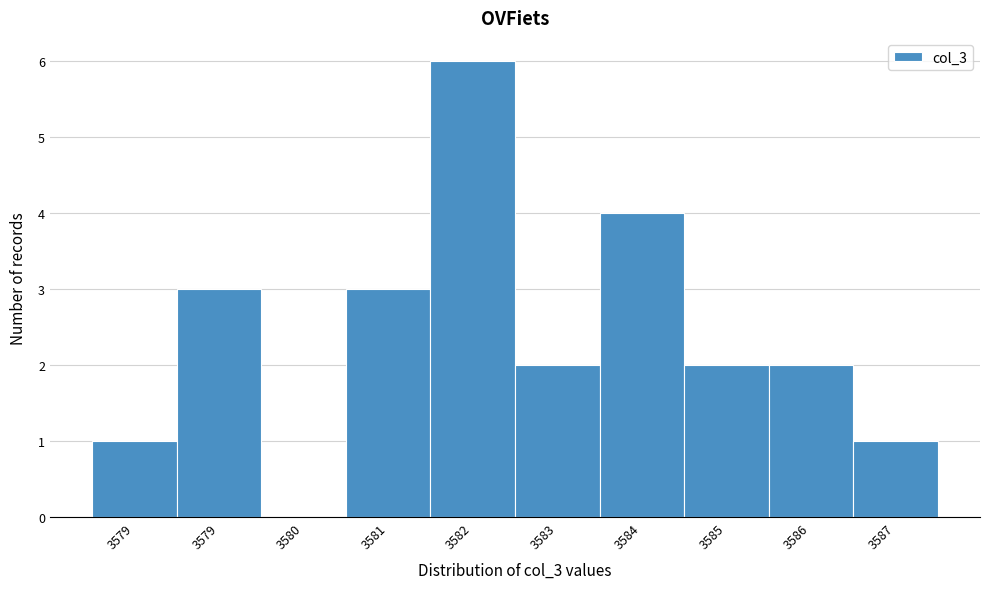

How many values are above zero?

9